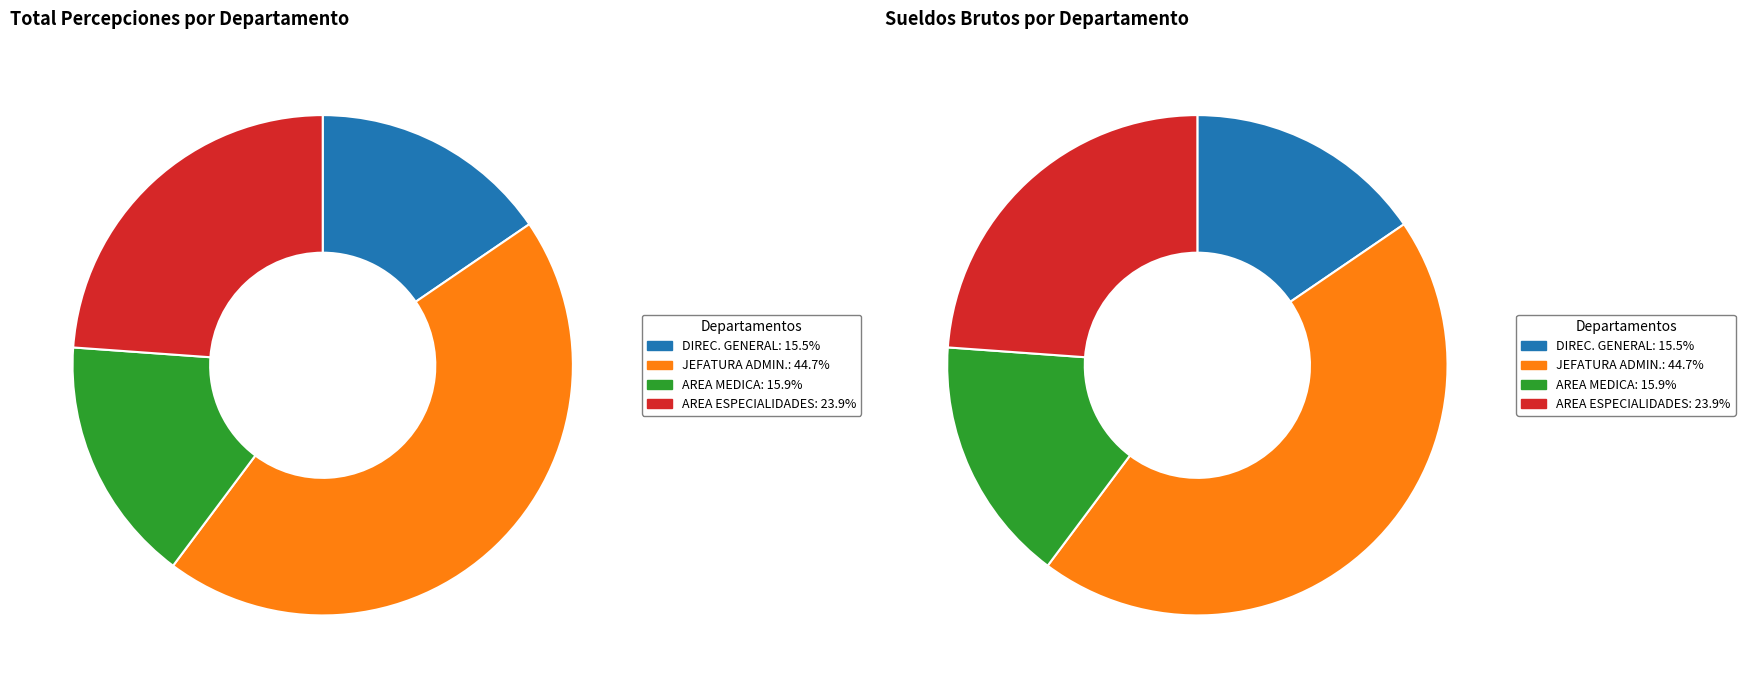

Is DIRECCION GENERAL the majority of the pie?

No